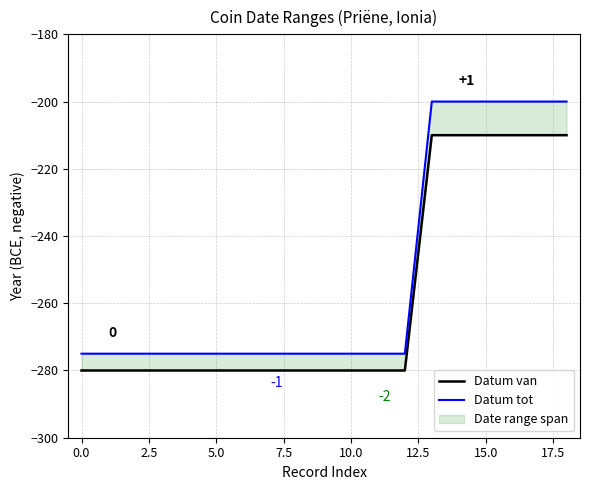

At how many categories does at least one series exceed -201?

6